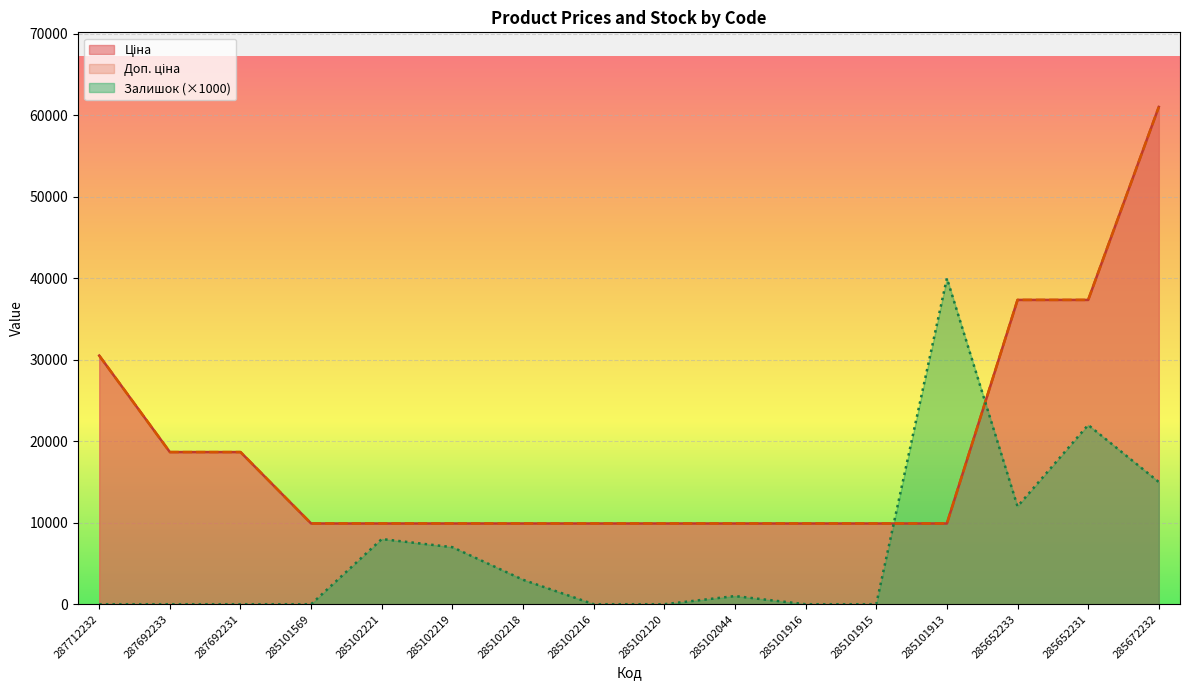

What are all the series names shown in the legend?

Ціна, Доп. ціна, Залишок